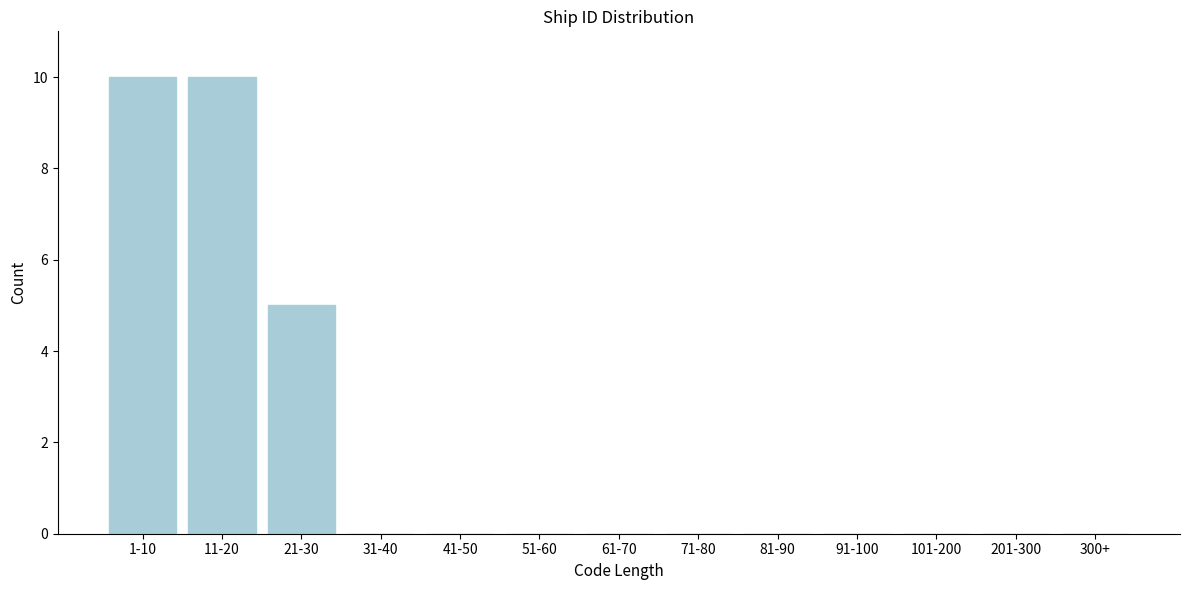

Reading left to right, list all the values displayed in this chart.

1-10=10	11-20=10	21-30=5	31-40=0	41-50=0	51-60=0	61-70=0	71-80=0	81-90=0	91-100=0	101-200=0	201-300=0	300+=0